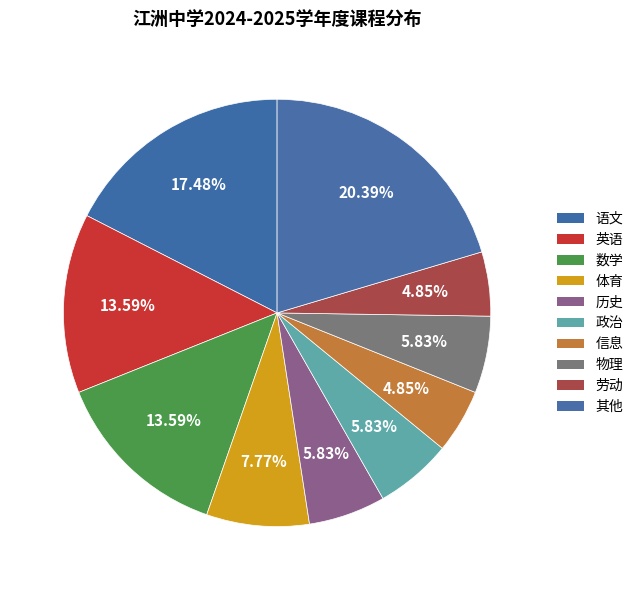

To the nearest percent, what portion does 历史 represent?

6%